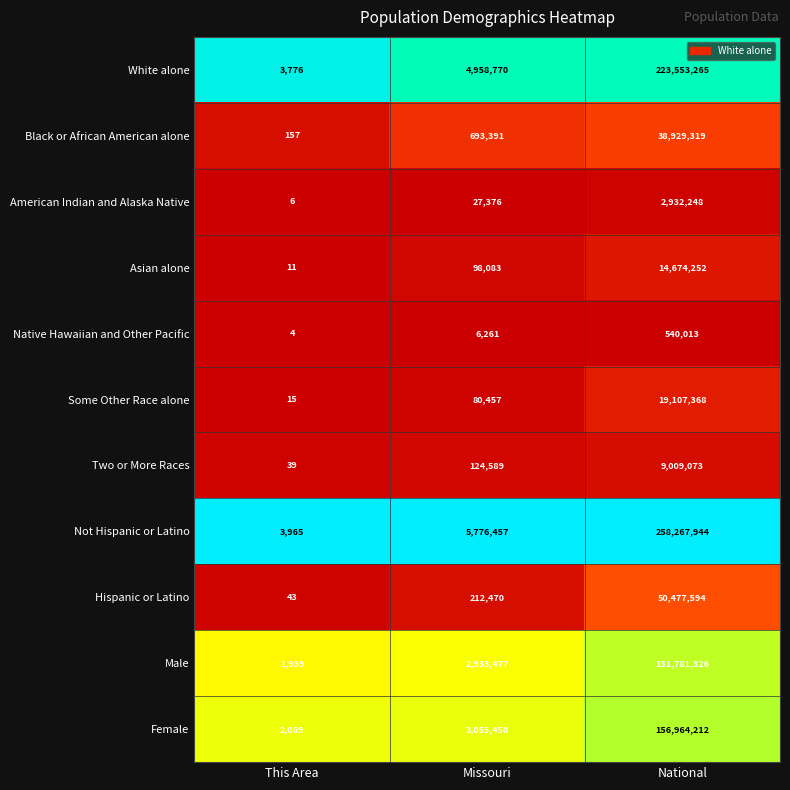

What is the smallest value displayed?

4